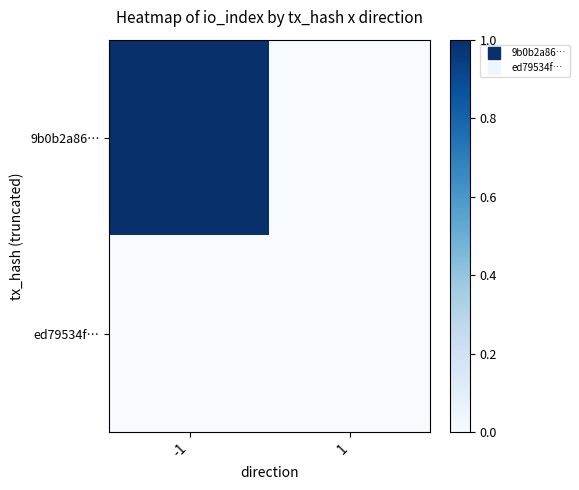

Reading left to right, transcribe all the data shown in this chart.

9b0b2a86…: -1=1	1=0
ed79534f…: -1=0	1=0